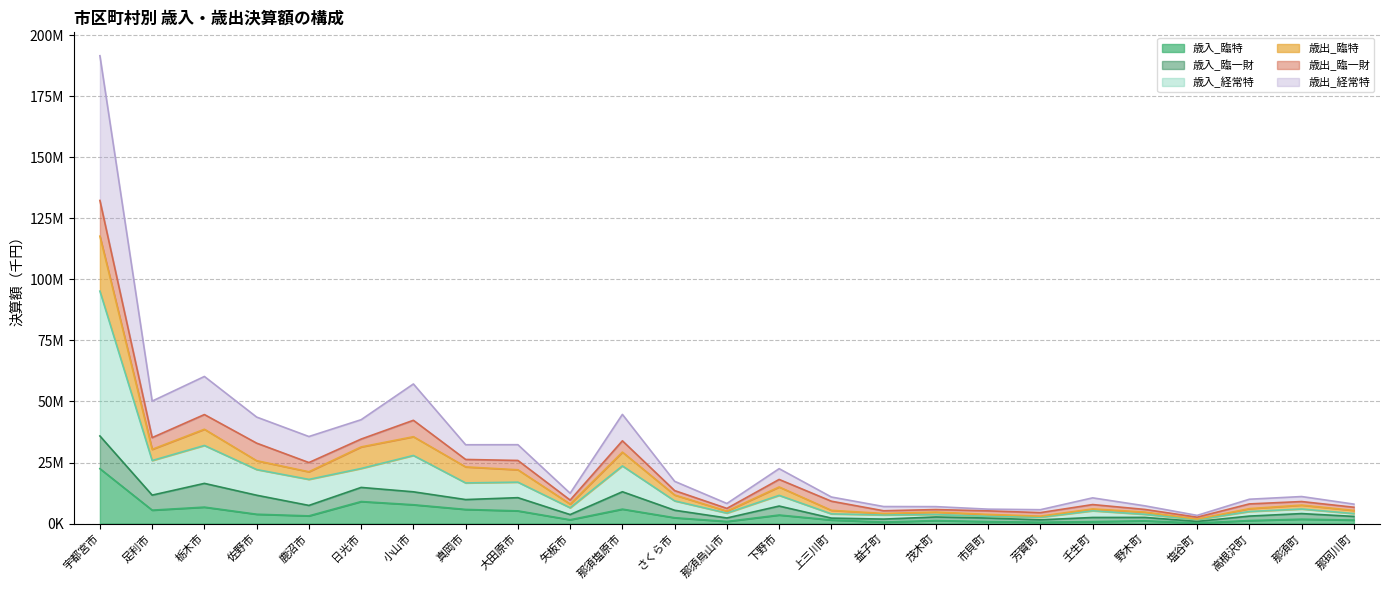

At which category does 歳入_経常特 reach its first local valley?

足利市